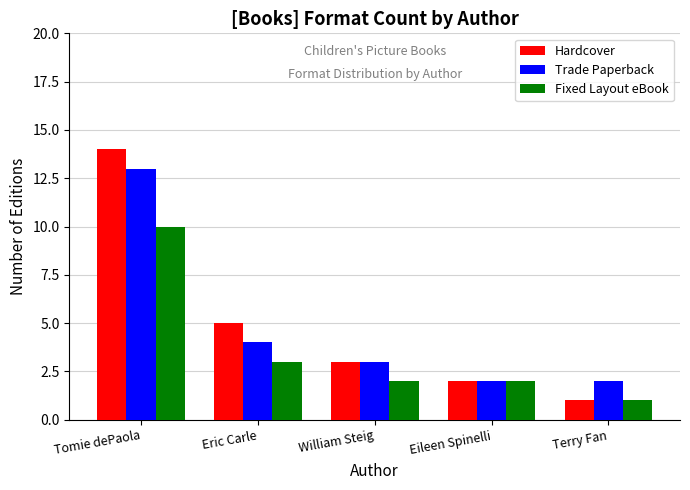

Rank the series at Tomie dePaola from lowest to highest value.

Fixed Layout eBook, Trade Paperback, Hardcover